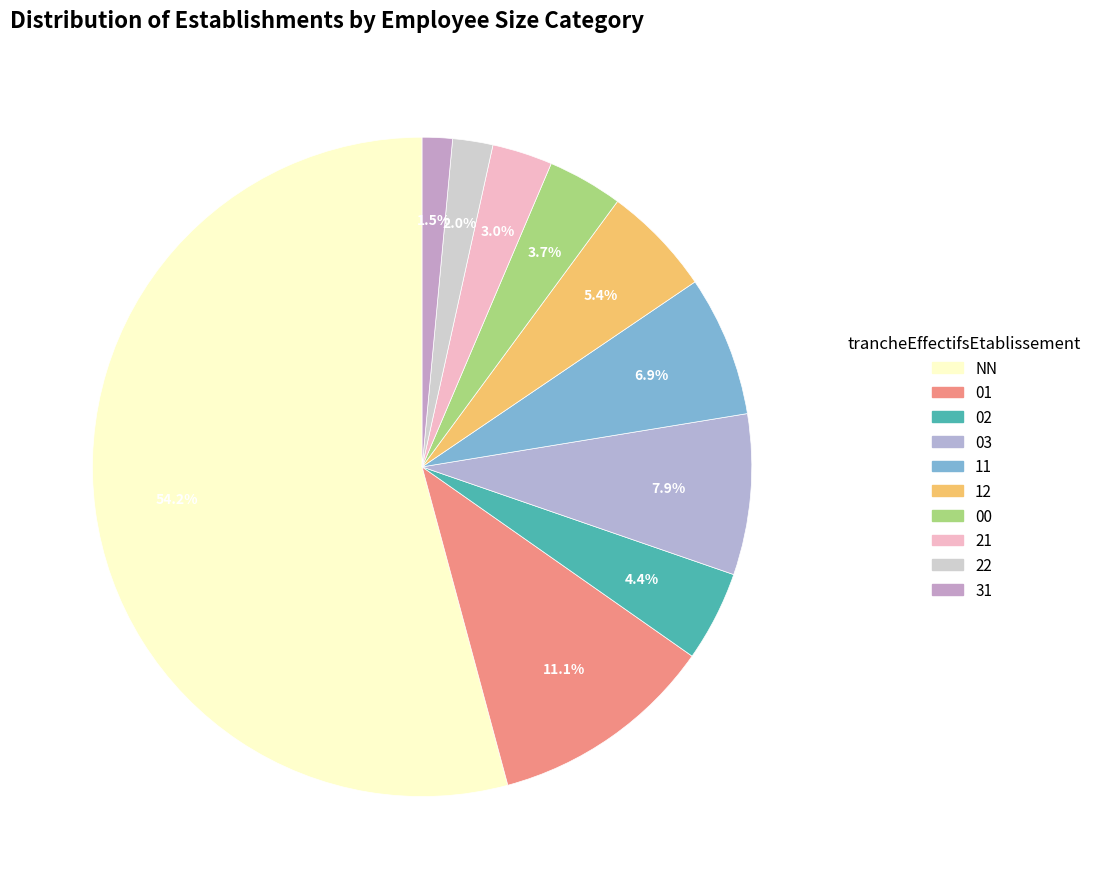

Is 21 the majority of the pie?

No